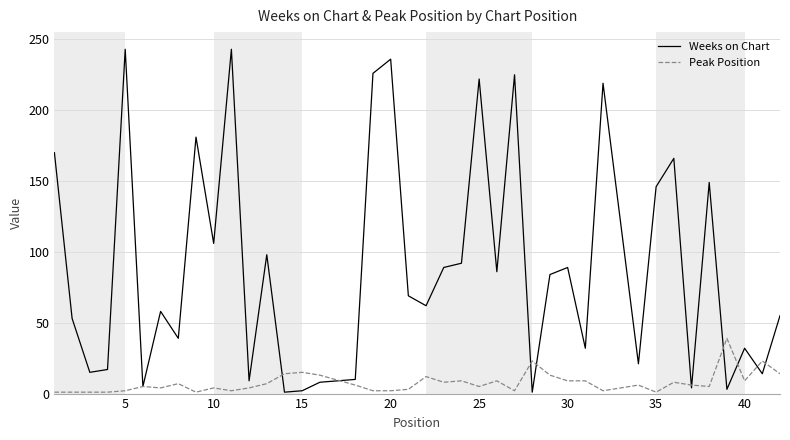

Rank the series by their average value, from lowest to highest.

Peak Position, Weeks on Chart